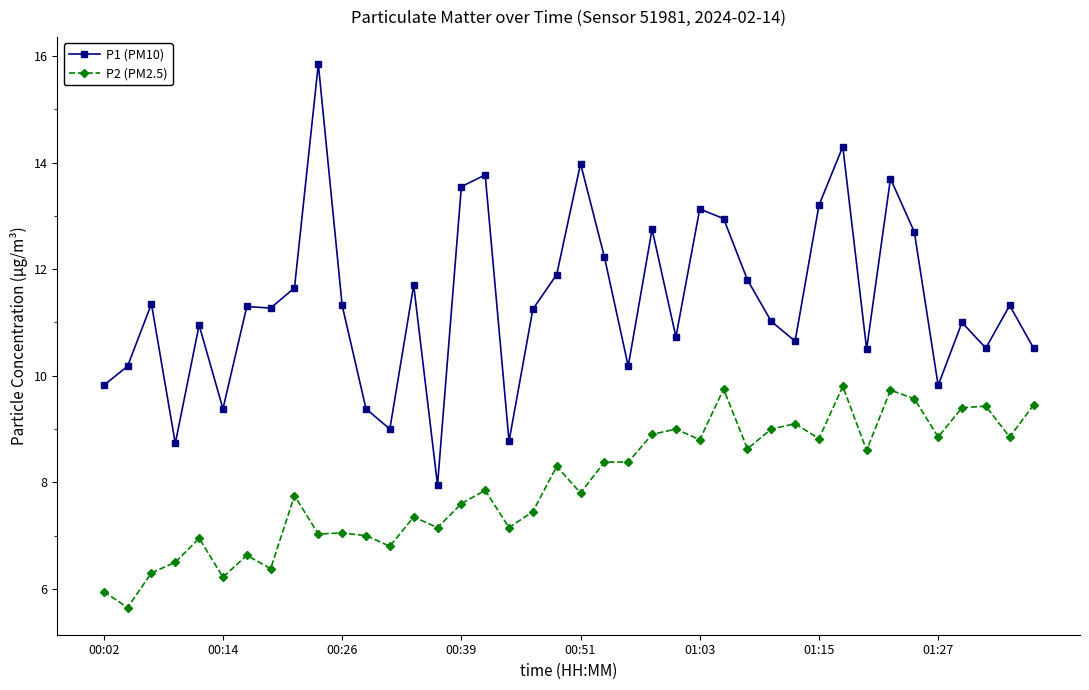

Rank the series by their average value, from highest to lowest.

P1 (PM10), P2 (PM2.5)